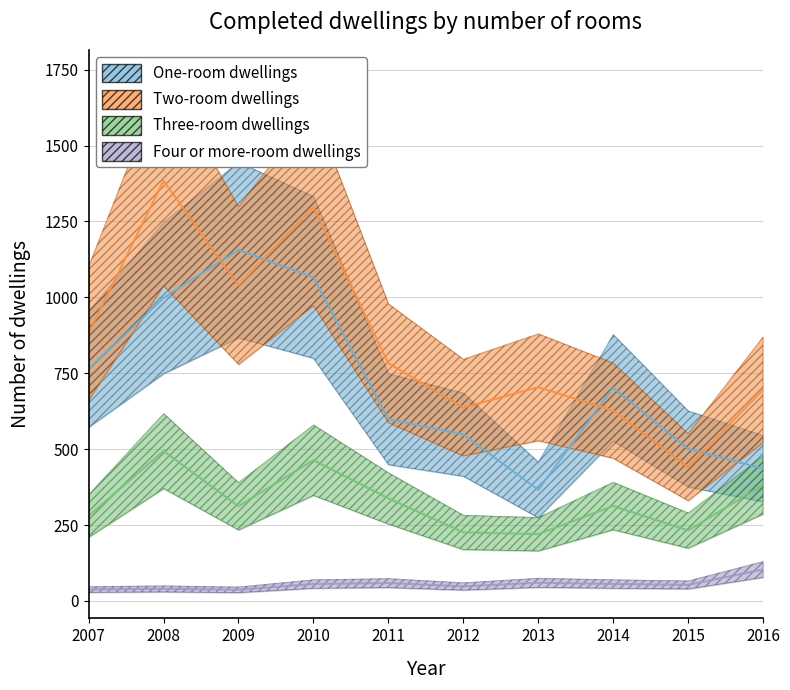

Rank the series by their maximum value, from highest to lowest.

Two-room dwellings, One-room dwellings, Three-room dwellings, Four or more-room dwellings